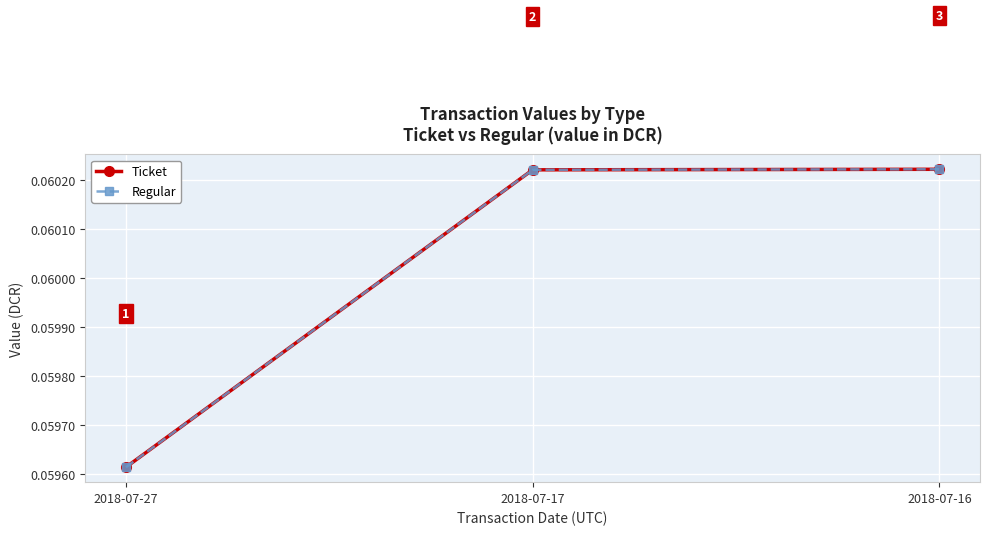

Reading right to left, transcribe all the data shown in this chart.

Ticket: 2018-07-16=0.1	2018-07-17=0.1	2018-07-27=0.1
Regular: 2018-07-16=0.1	2018-07-17=0.1	2018-07-27=0.1